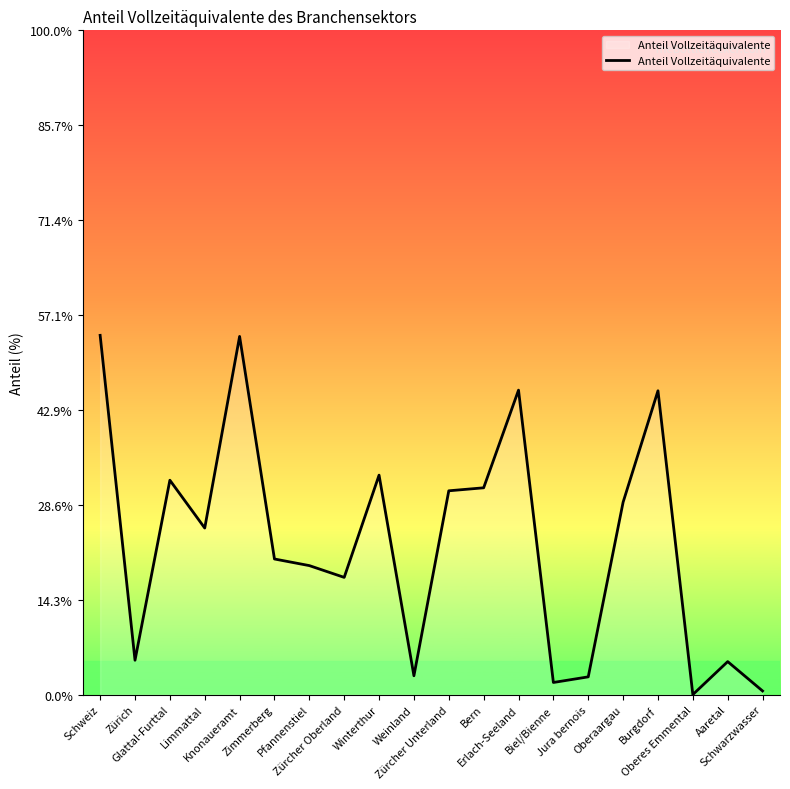

Does the chart display data point markers on the line(s)?

No